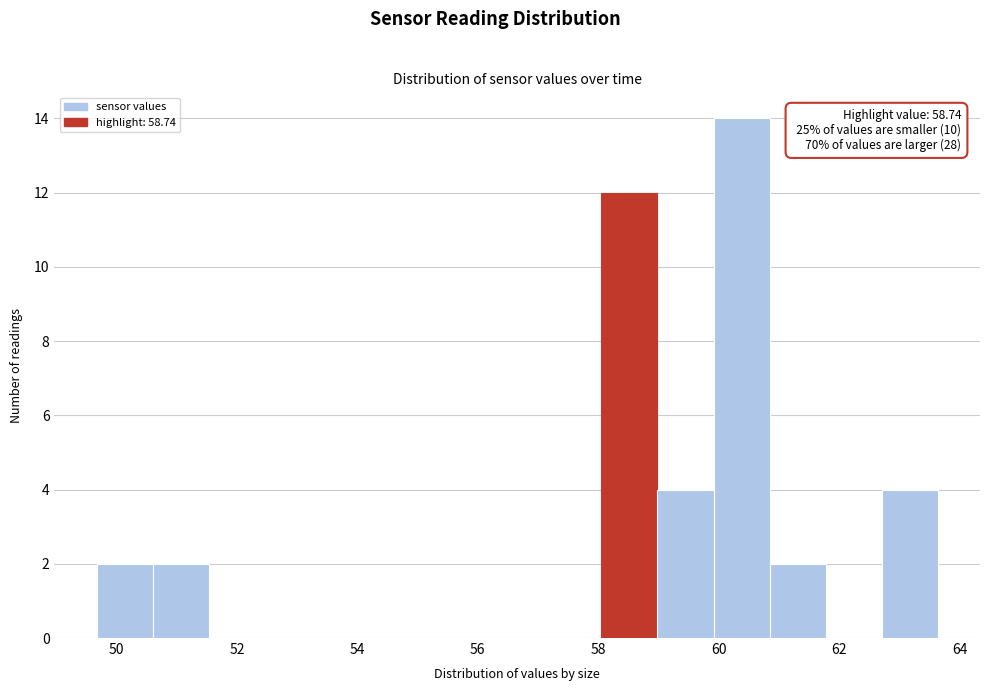

Over which range of the x-axis is the bar tallest?

60.0 to 60.8